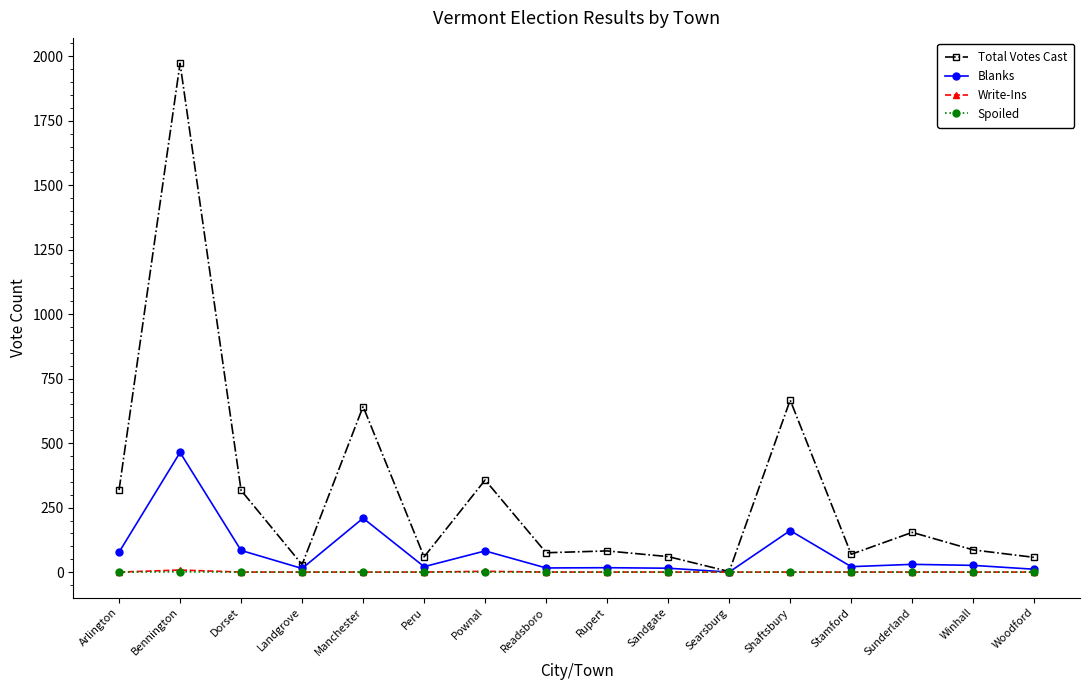

What is the label of the 1st point from the right?

Woodford